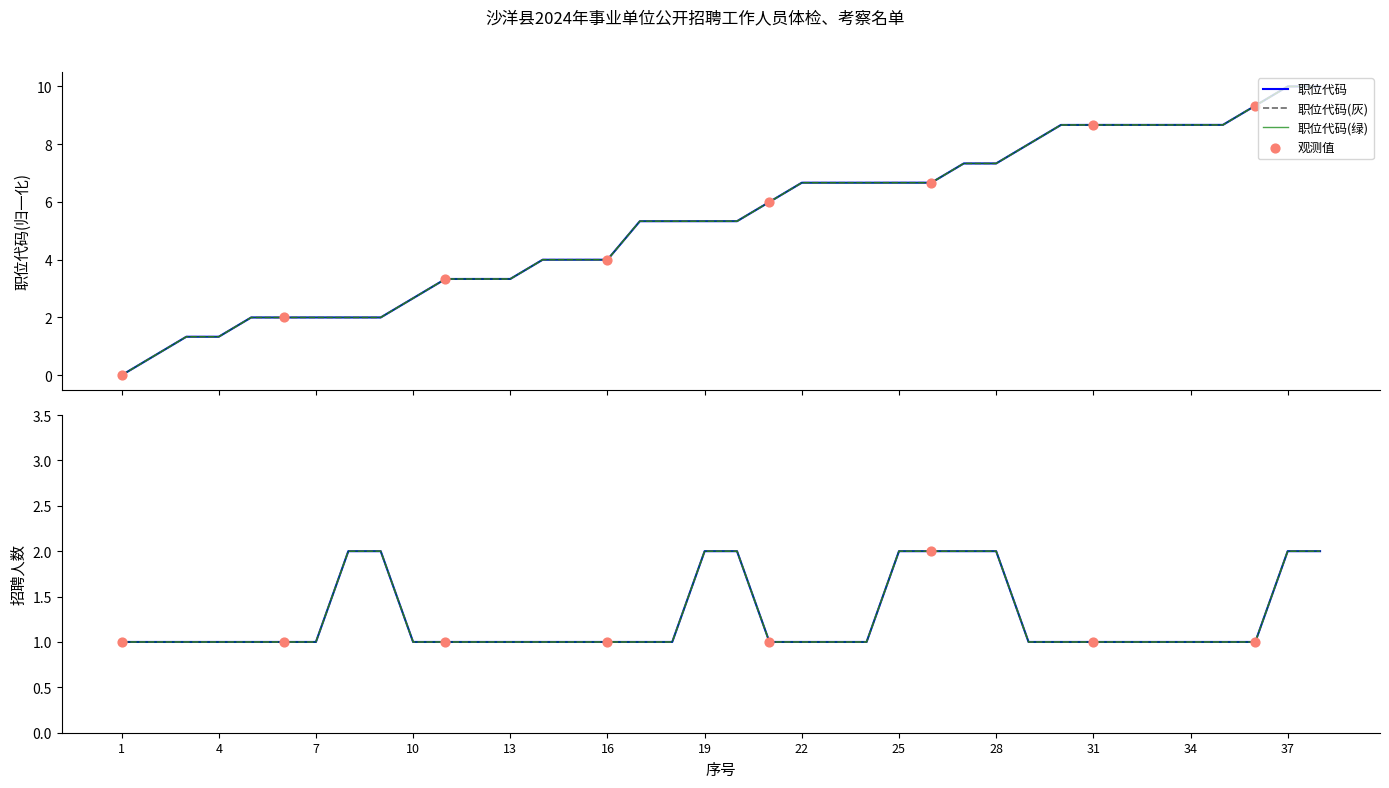

Which series contains the highest Y value?

职位代码